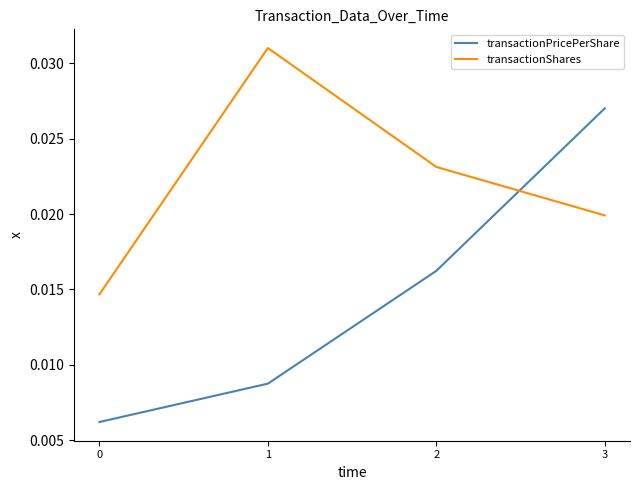

Count the transactionPricePerShare values in the range 0 to 1.

4